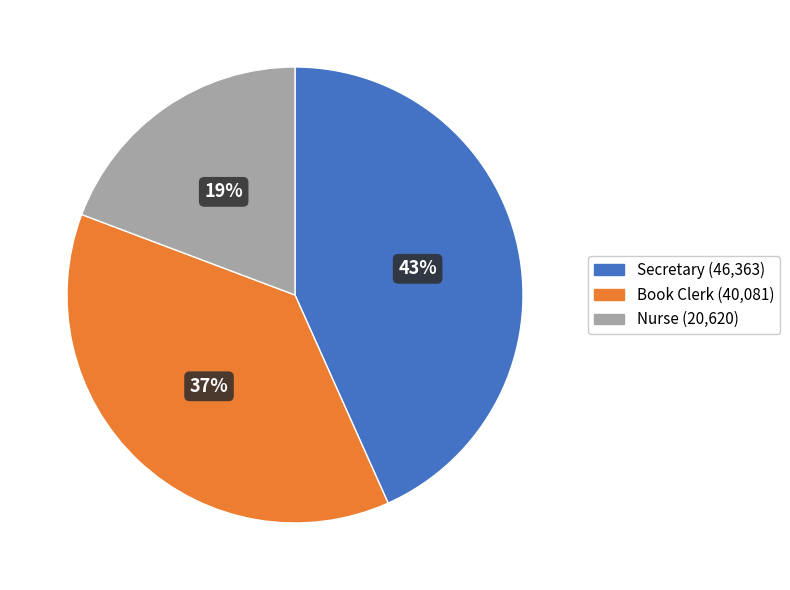

Which has a higher value, Secretary or Nurse?

Secretary